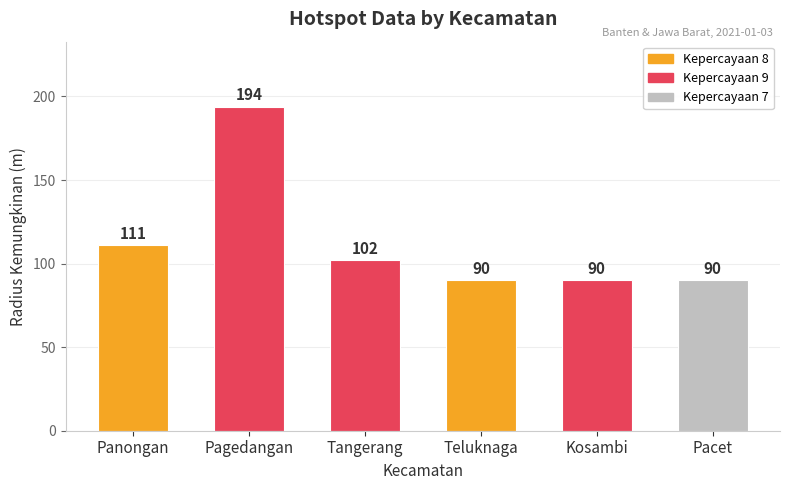

Count the number of data series in this chart.

1